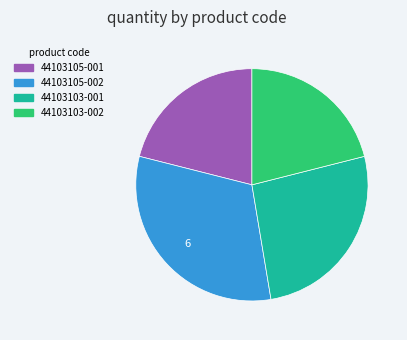

Approximately how many times larger is the value at 44103105-002 compared to 44103103-001?

1.2